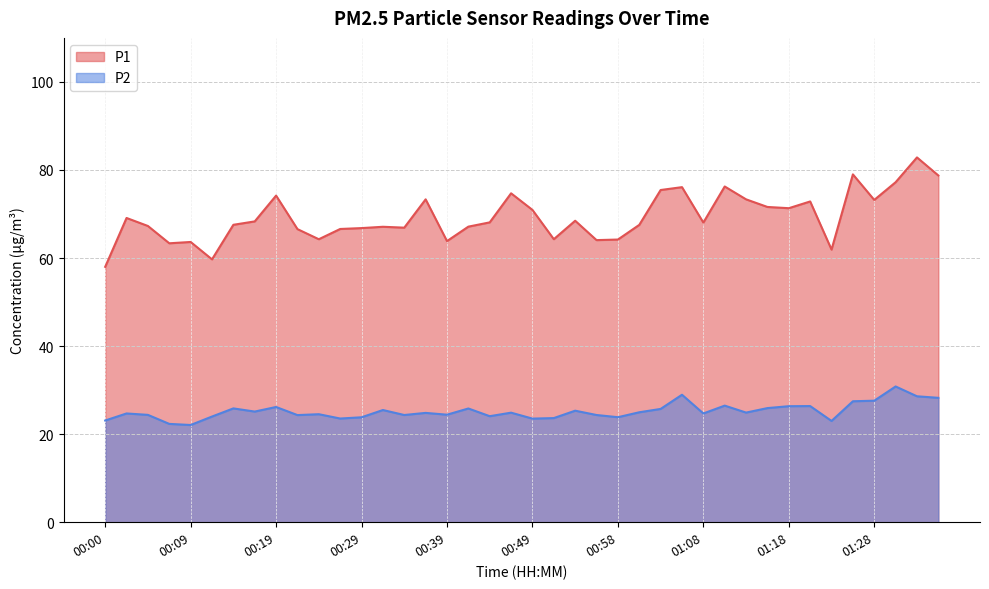

Is the value of P1 at 01:31 greater than the value of P2 at 01:11?

Yes